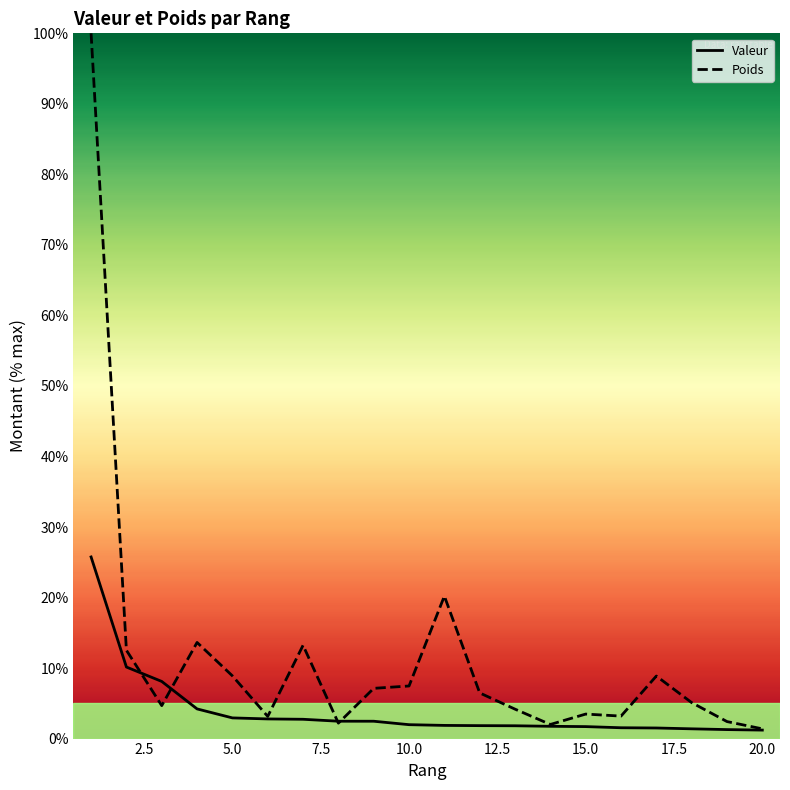

Rank the series by their average value, from lowest to highest.

Valeur, Poids